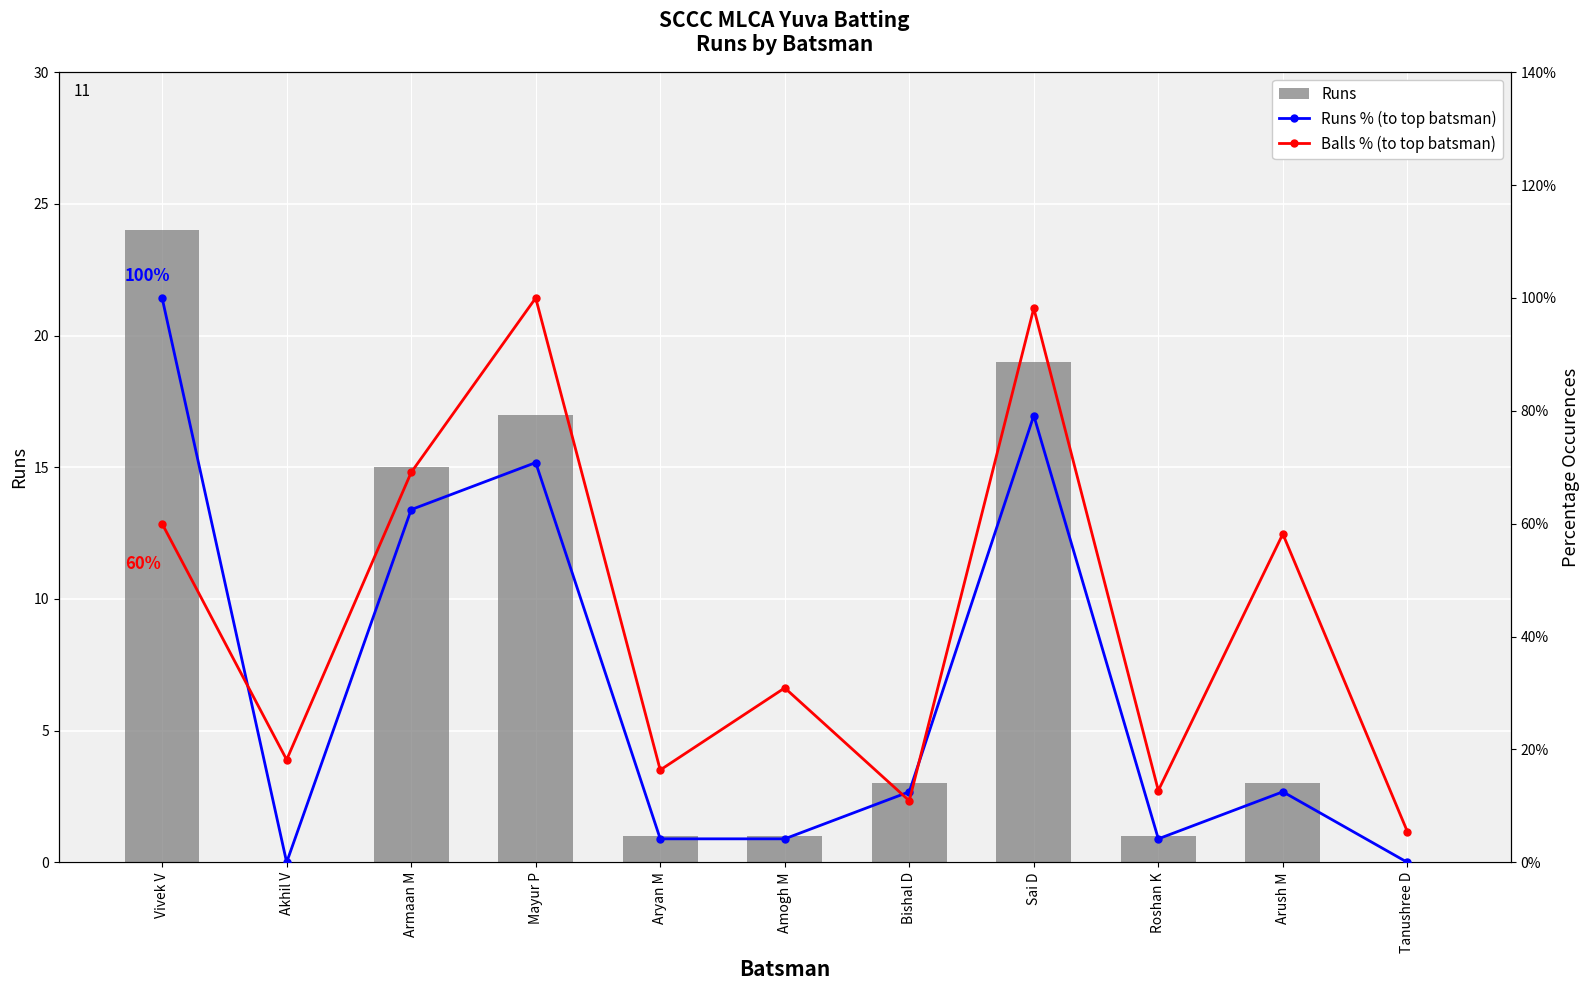

Reading left to right, extract all data points from this chart.

Runs: Vivek V=24.0	Akhil V=0.0	Armaan M=15.0	Mayur P=17.0	Aryan M=1.0	Amogh M=1.0	Bishal D=3.0	Sai D=19.0	Roshan K=1.0	Arush M=3.0	Tanushree D=0.0
Runs % (to top batsman): Vivek V=1.0	Akhil V=0.0	Armaan M=0.6	Mayur P=0.7	Aryan M=0.0	Amogh M=0.0	Bishal D=0.1	Sai D=0.8	Roshan K=0.0	Arush M=0.1	Tanushree D=0.0
Balls % (to top batsman): Vivek V=0.6	Akhil V=0.2	Armaan M=0.7	Mayur P=1.0	Aryan M=0.2	Amogh M=0.3	Bishal D=0.1	Sai D=1.0	Roshan K=0.1	Arush M=0.6	Tanushree D=0.1